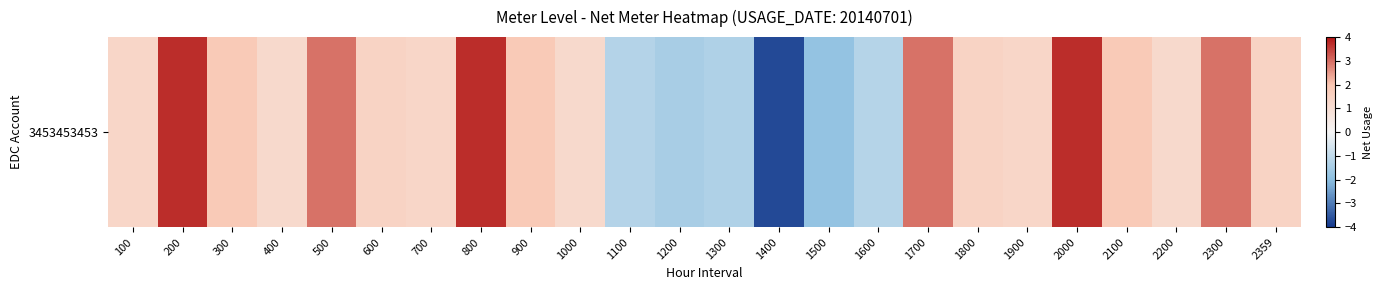

What is the average value?

1.1